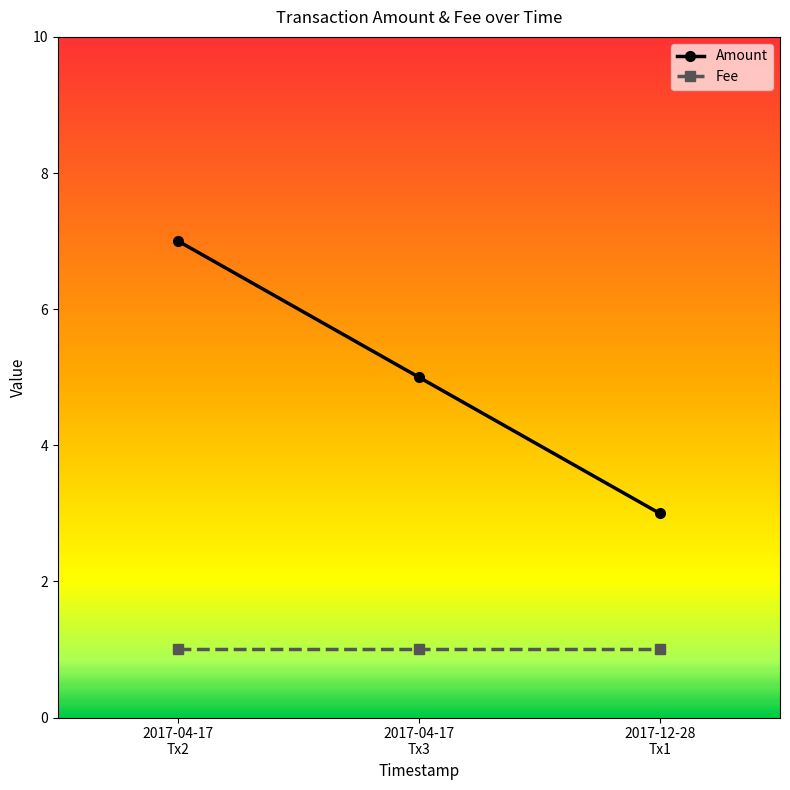

What is the lowest value of the Amount series?

3